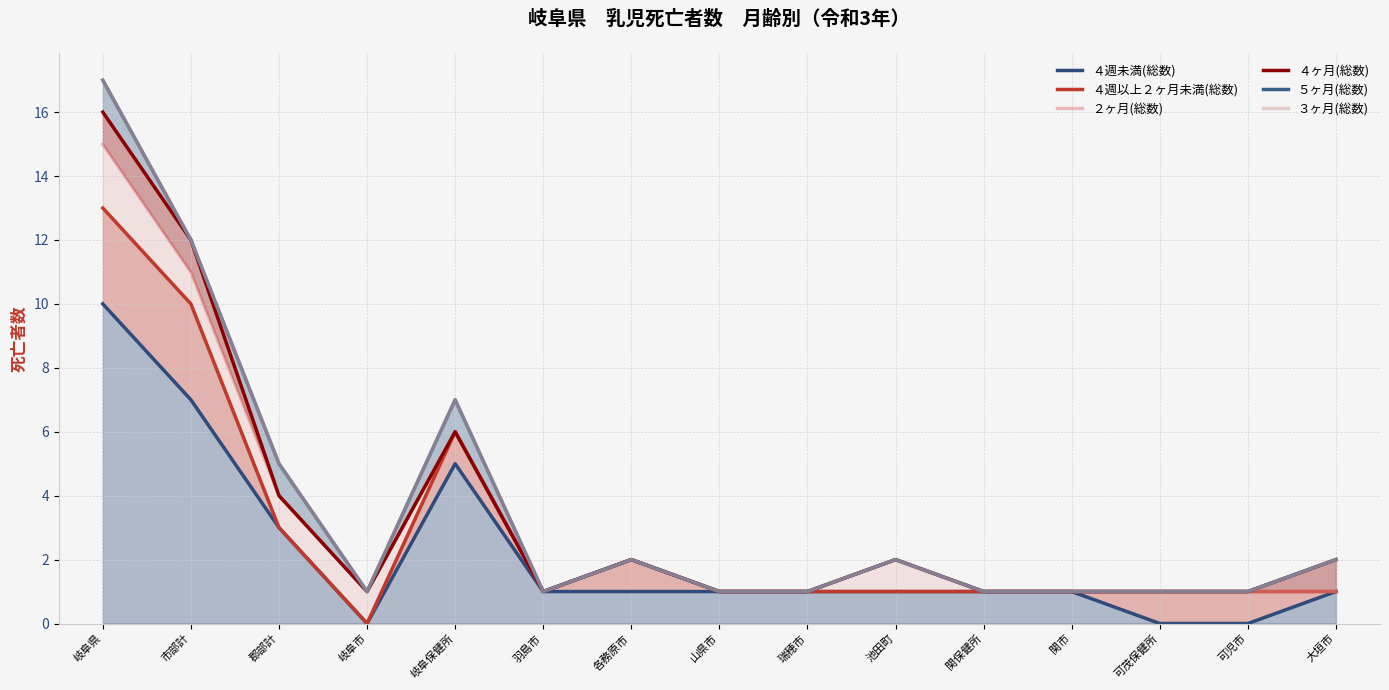

What is the value of the ４ヶ月(総数) point at the 10th from the left?

2